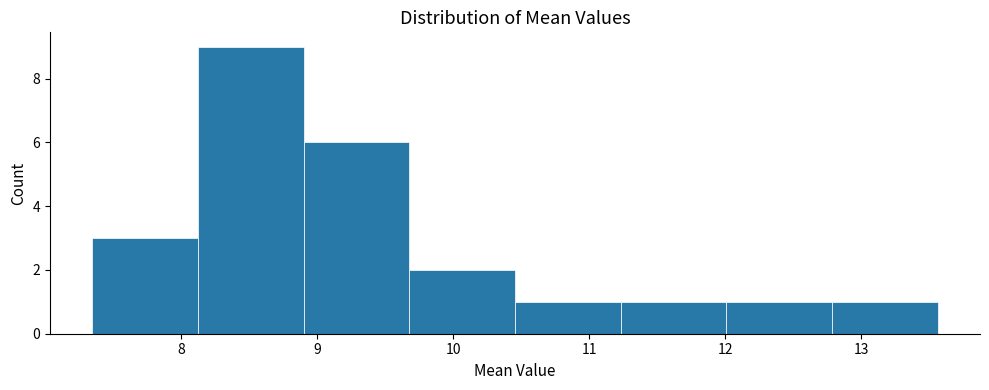

What is the height of the bar covering 8.1 to 8.9 on the x-axis? Neither the bar edges nor the heights are printed on the chart, so give them approximately, as read against the axes.

9